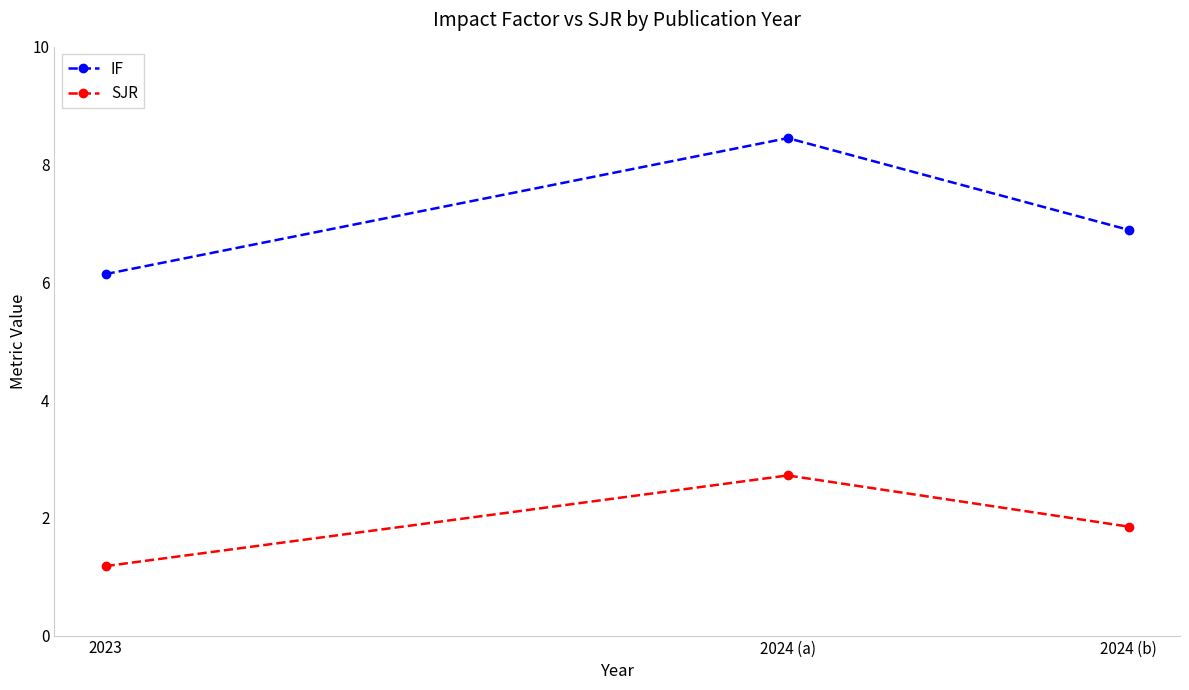

Is it true that IF equals 4.6 at 2024 (b)?

False